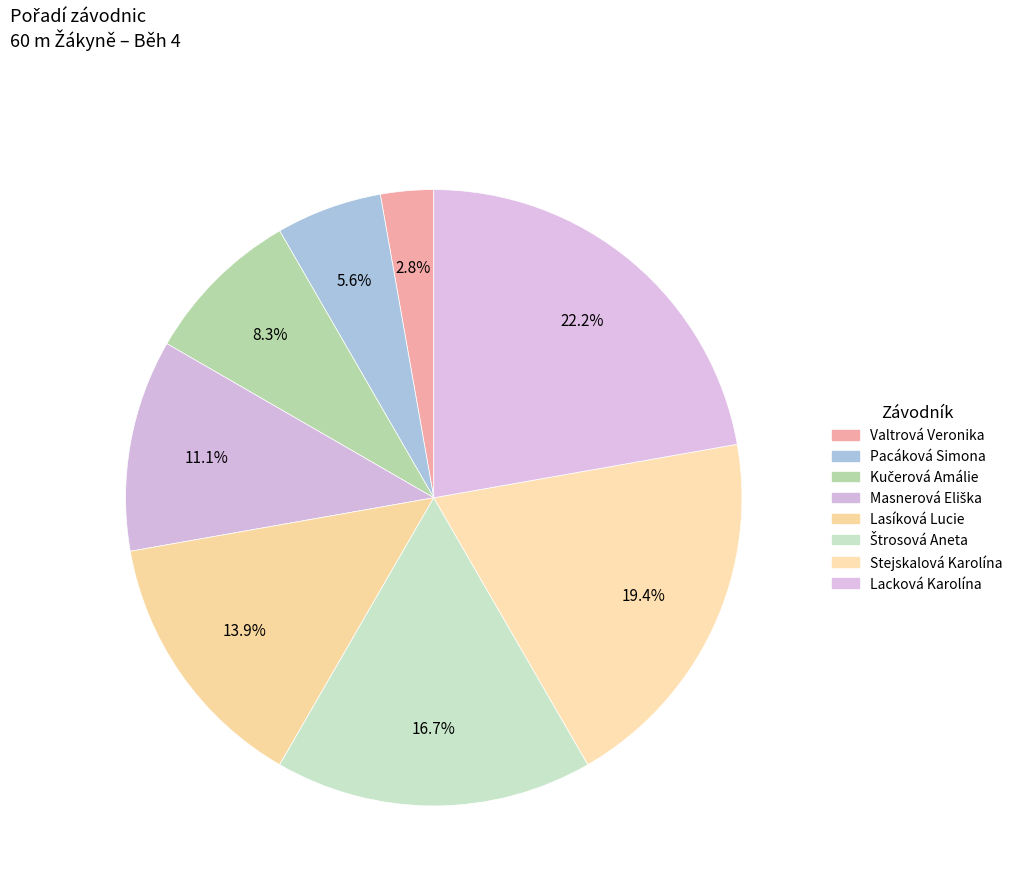

Is there a majority slice in this chart?

No